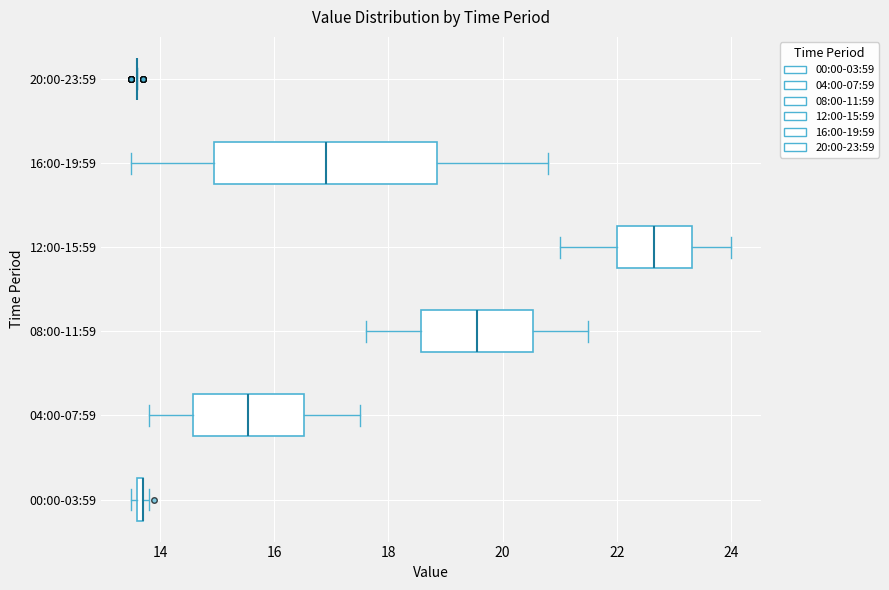

Where is the left edge of the box for 00:00-03:59 on the x-axis? The values are not printed on the chart, so give them approximately, as read against the axis.

13.6